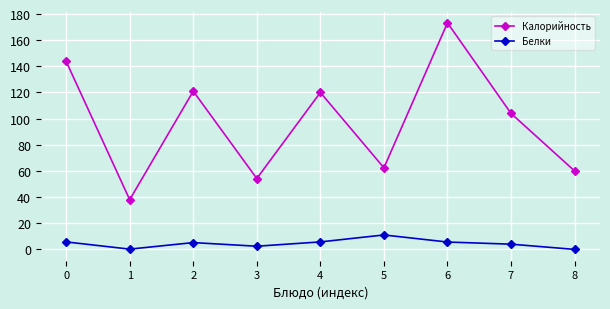

Rank the series at 3 from highest to lowest value.

Калорийность, Белки